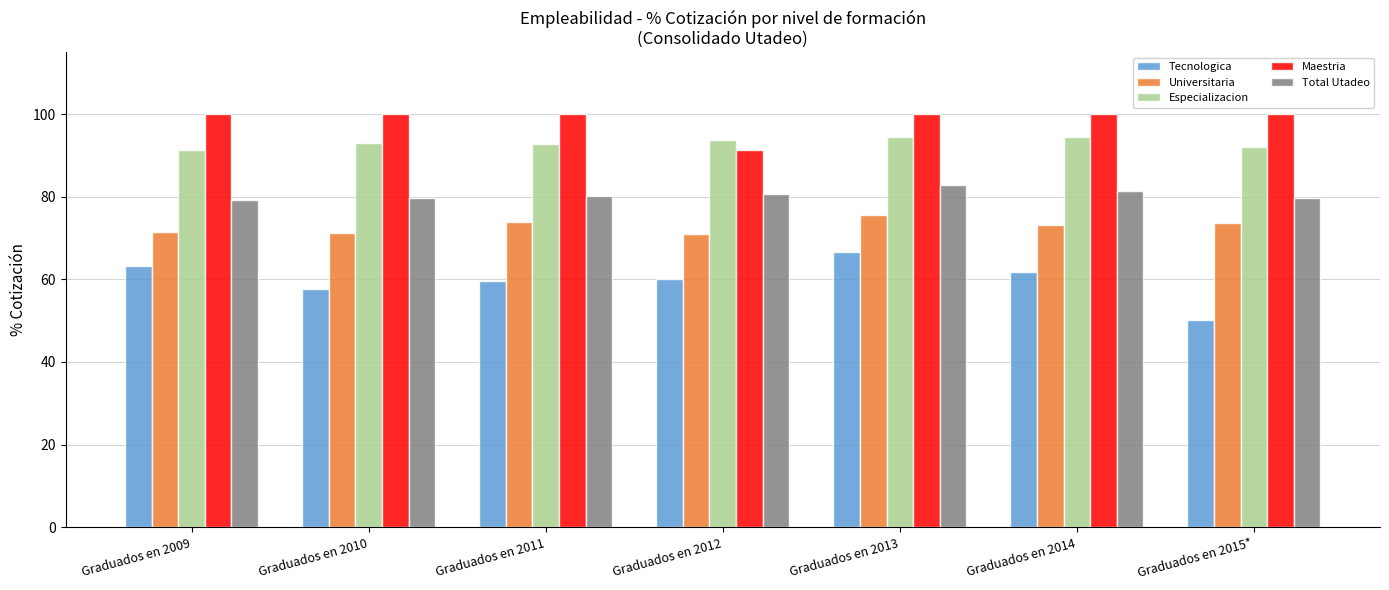

What is the total value across all series at Graduados en 2013?

419.6